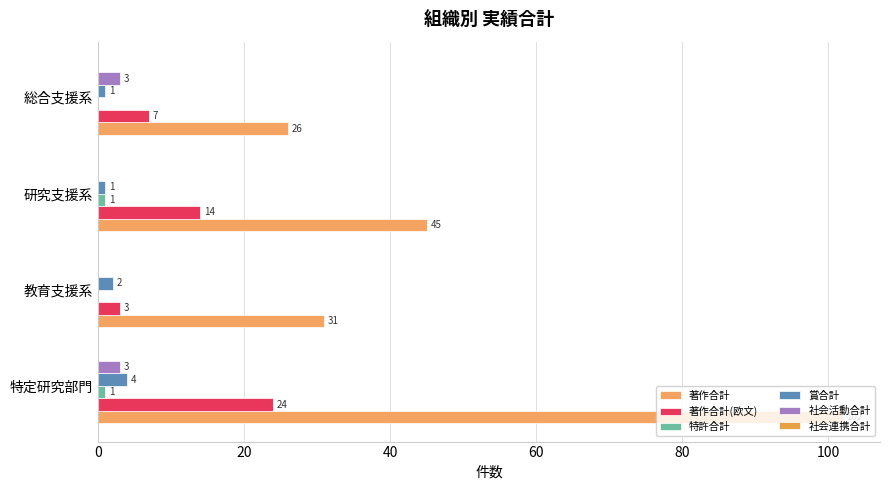

What is the sum of all 著作合計 values?

204